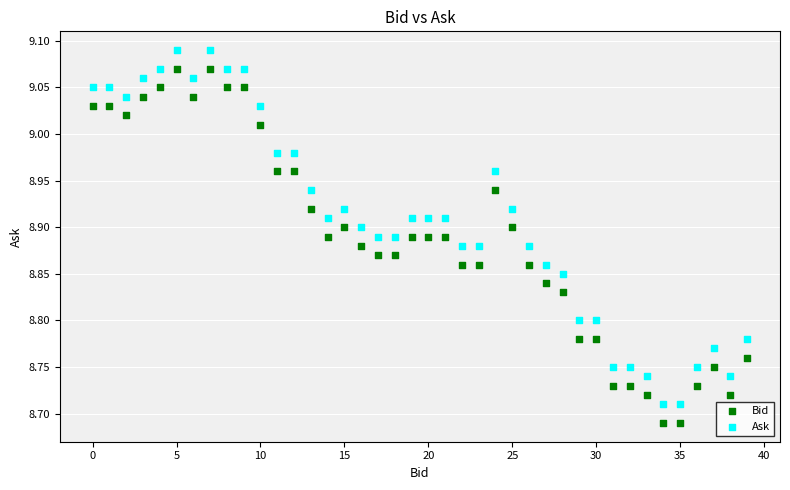

What are all the series names shown in the legend?

Bid, Ask